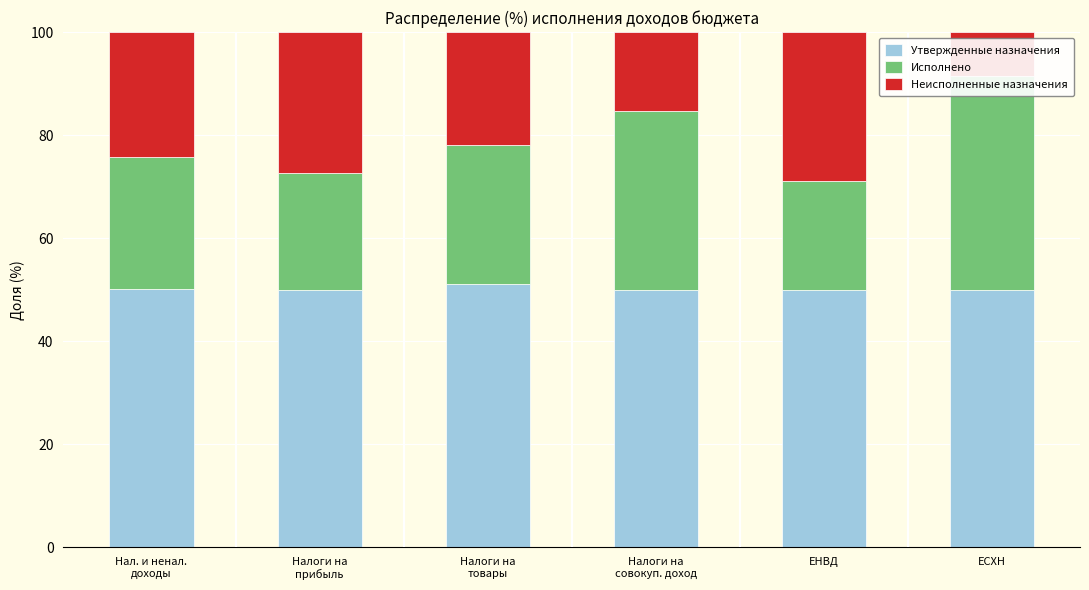

At how many categories does at least one series exceed 20?

6